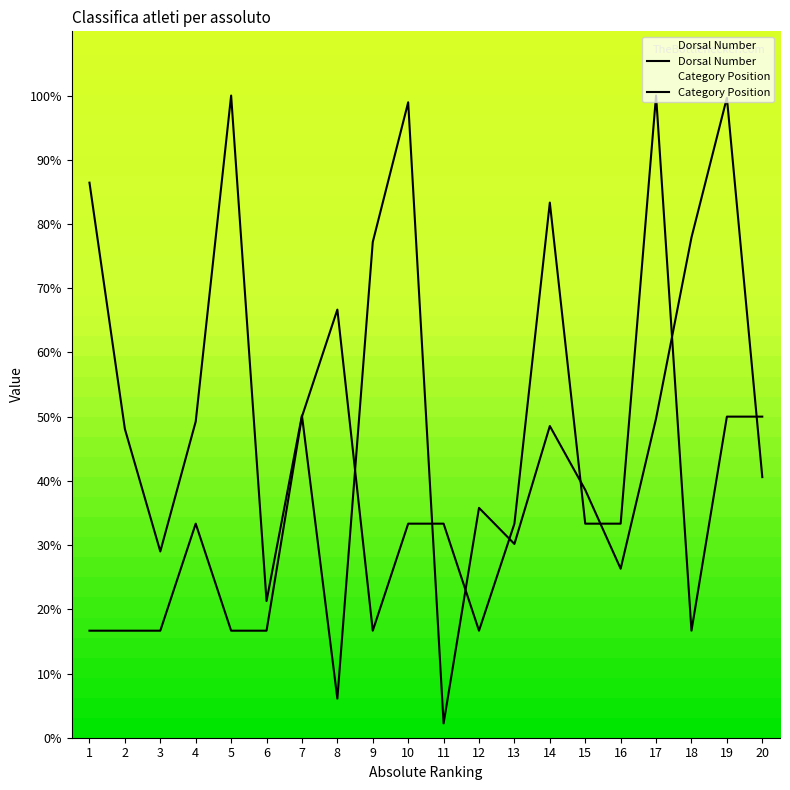

Between which two adjacent categories do Dorsal Number and Position first intersect?

7 and 8